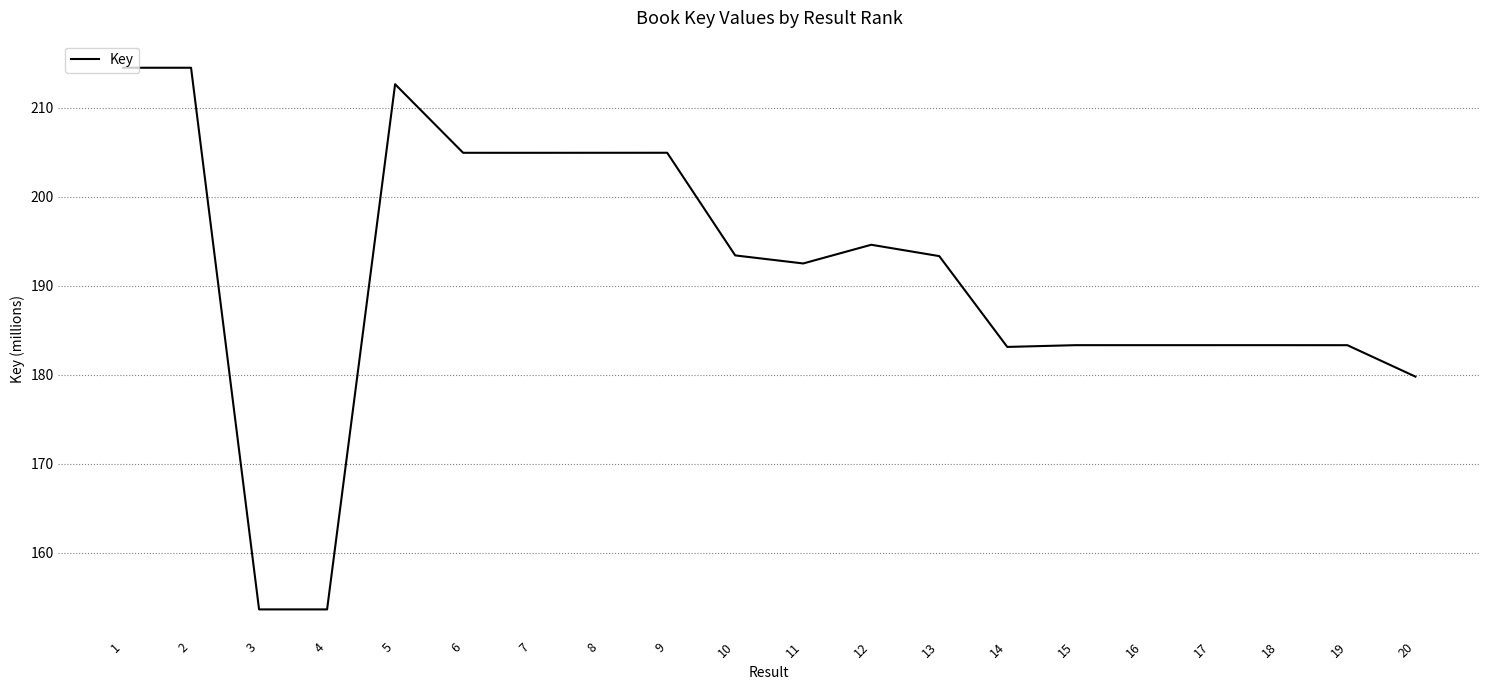

What is the difference between the maximum and minimum values?

60.9